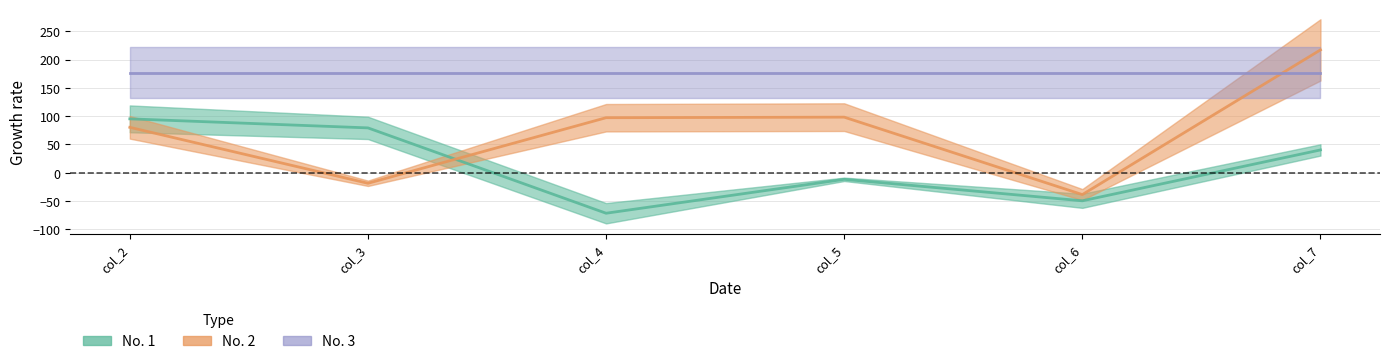

Count the number of data series in this chart.

3